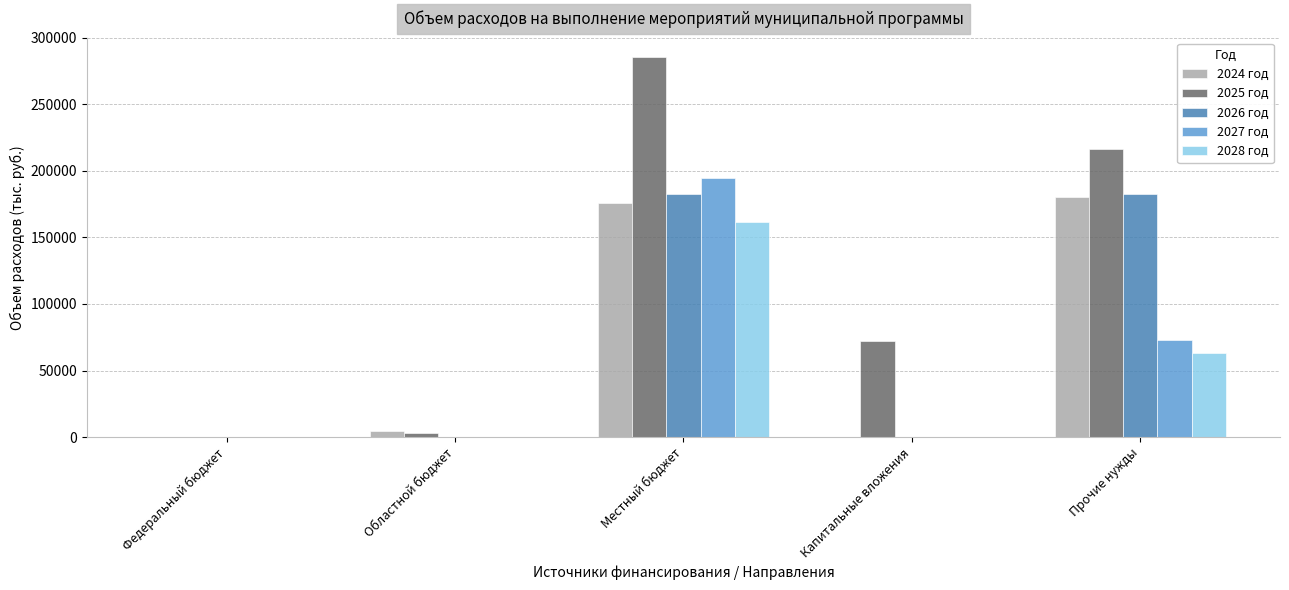

Between Местный бюджет and Прочие нужды, which series saw the biggest shift?

2027 год